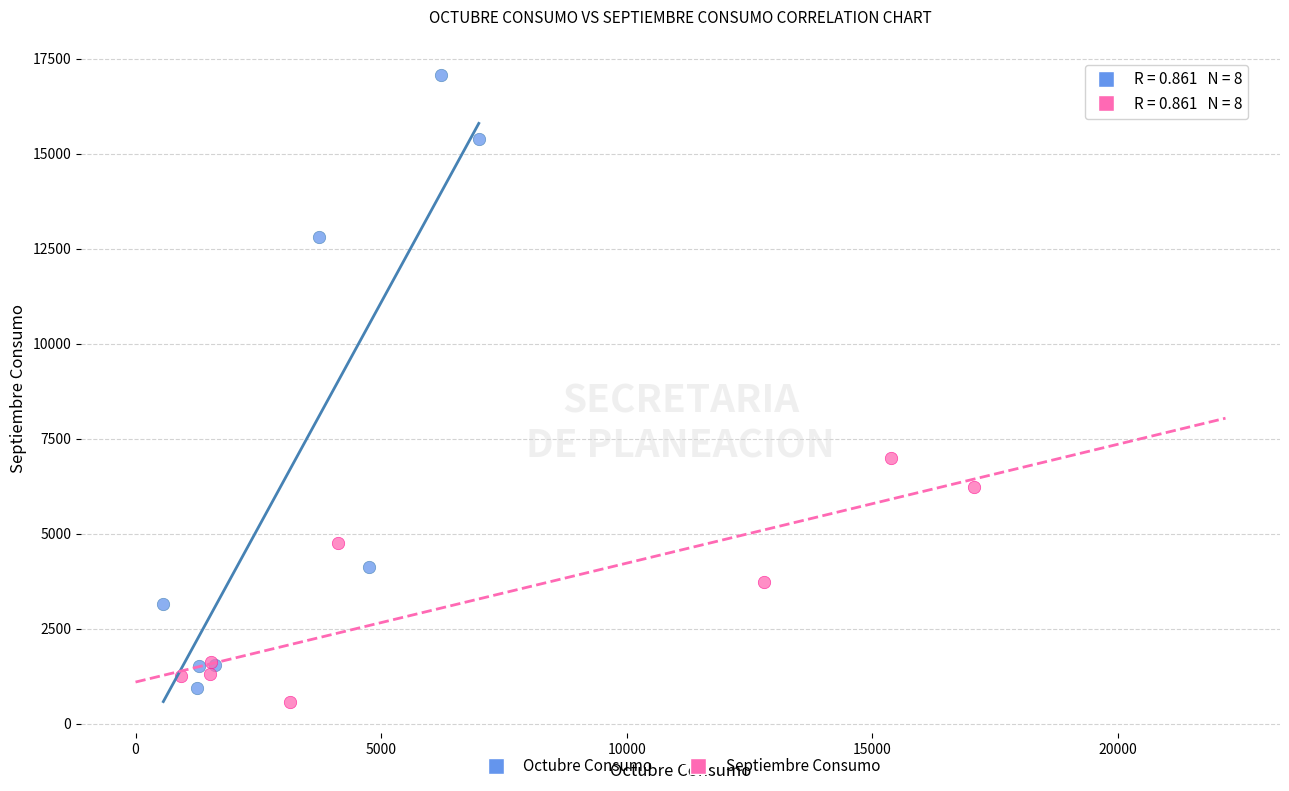

What are all the series names shown in the legend?

Octubre Consumo, Septiembre Consumo